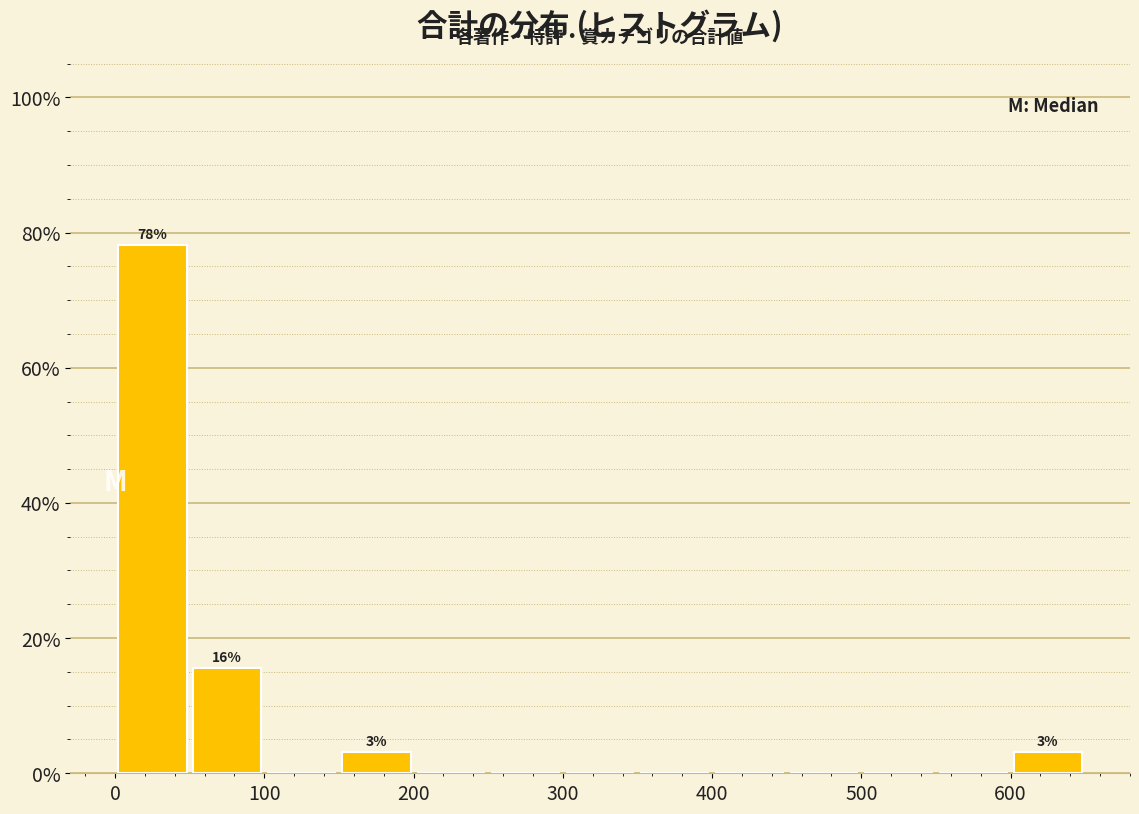

Which range on the x-axis has the tallest bar?

0 to 50